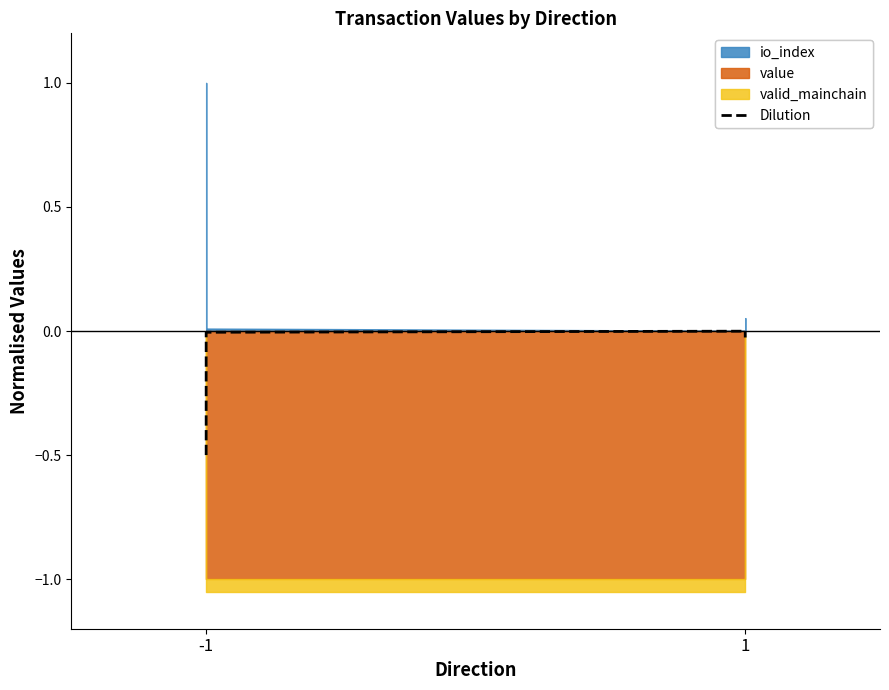

The value at -1 is -0.0. True or false?

True